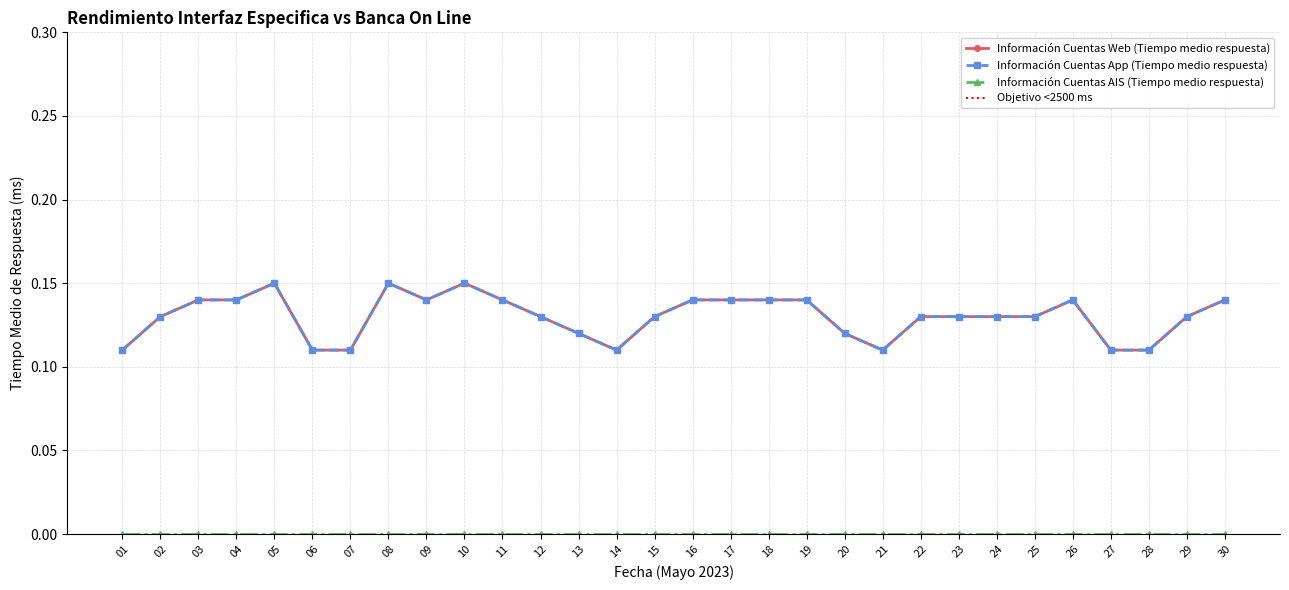

What is the value of the Información Cuentas App (Tiempo medio respuesta) point at the 15th from the left?

0.1